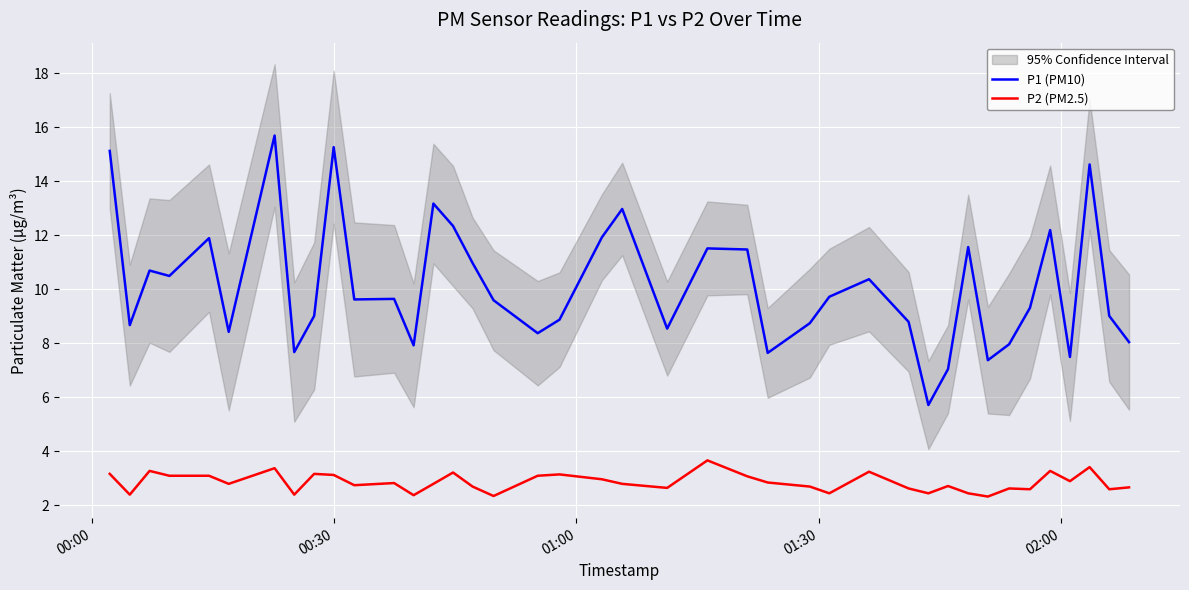

True or false: P2 (PM2.5) and P1 (PM10) intersect in this chart.

False